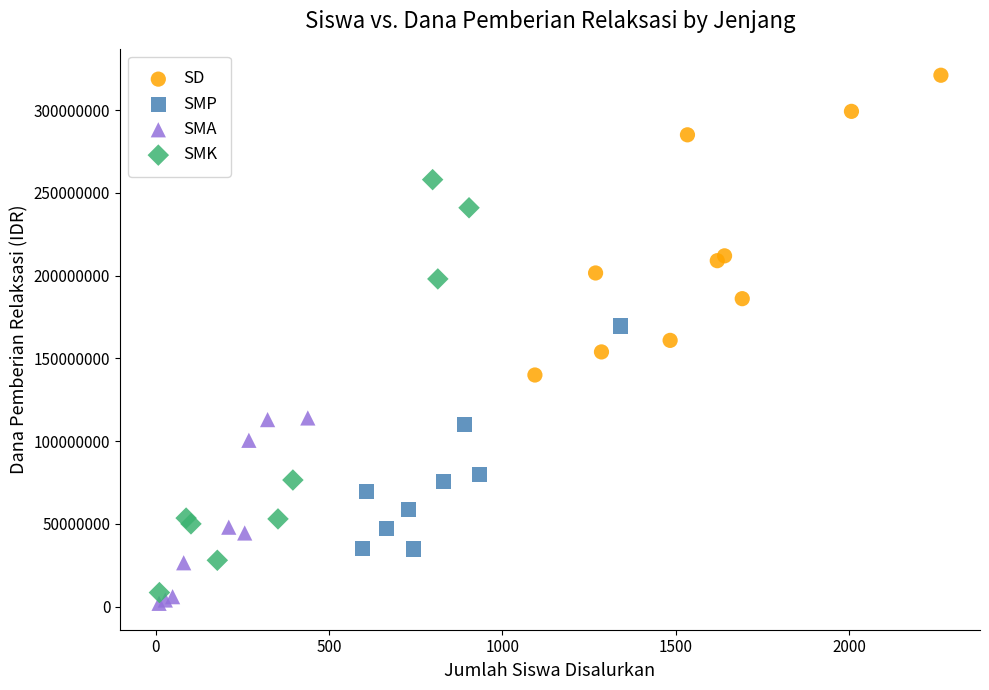

Which series reaches the maximum Y coordinate?

SD